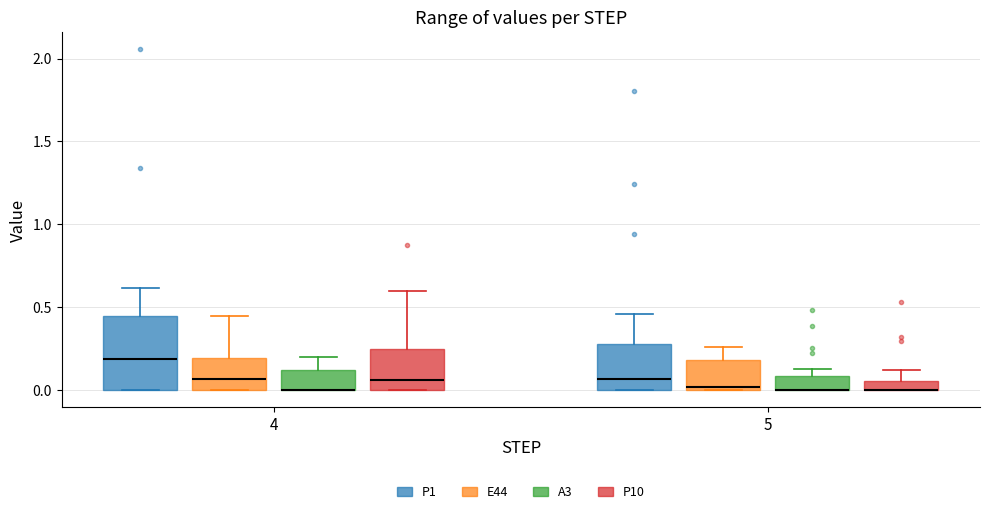

Comparing the boxes themselves (not the whiskers), which one is the tallest?

4 (P1)